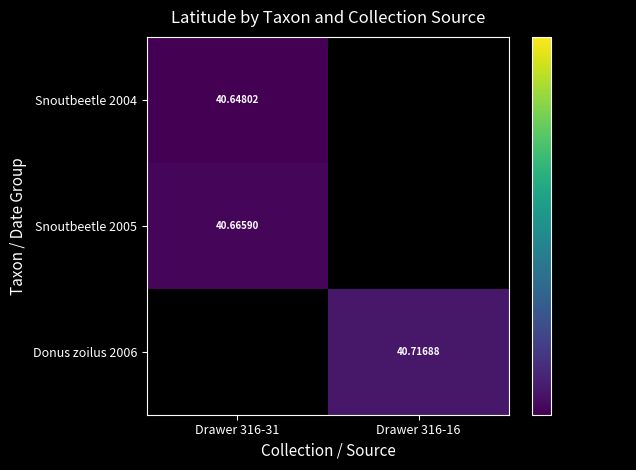

Is the value of Snoutbeetle 2005 at Drawer 316-31 greater than the value of Snoutbeetle 2004 at Drawer 316-31?

Yes